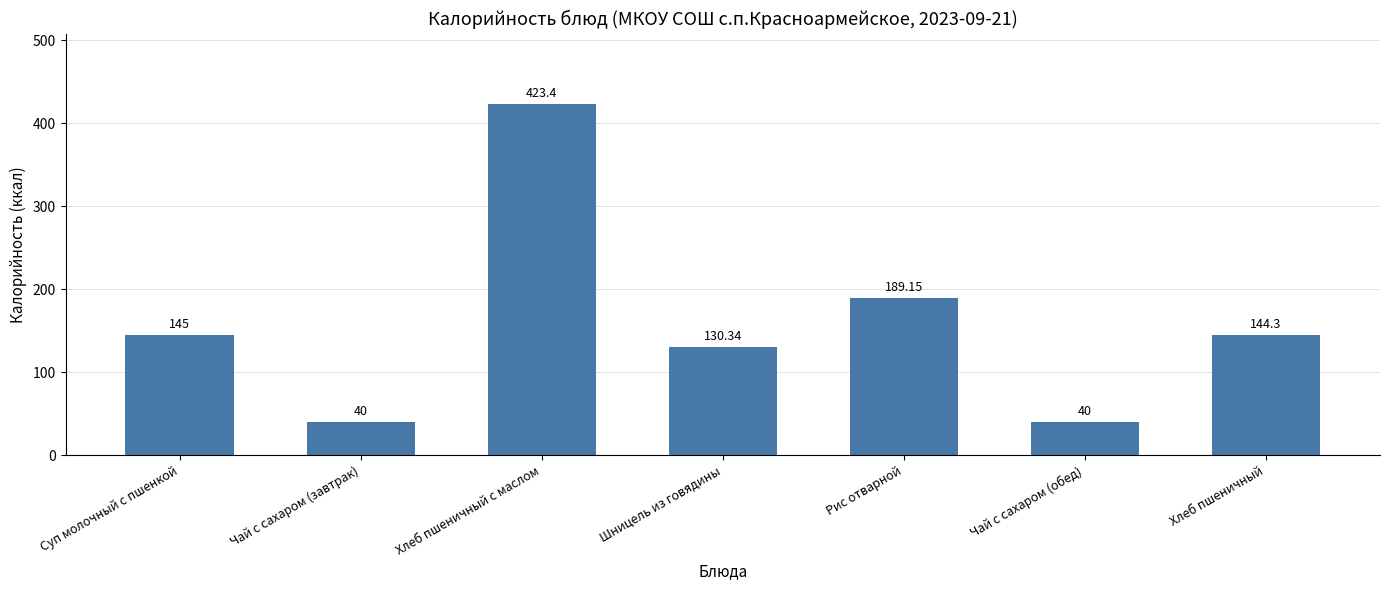

Where does the data first go above 144?

Суп молочный с пшенкой